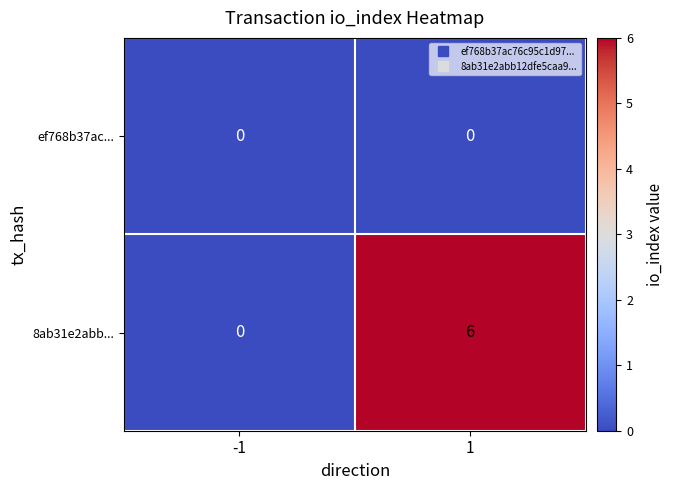

At how many categories does at least one series exceed 3?

1